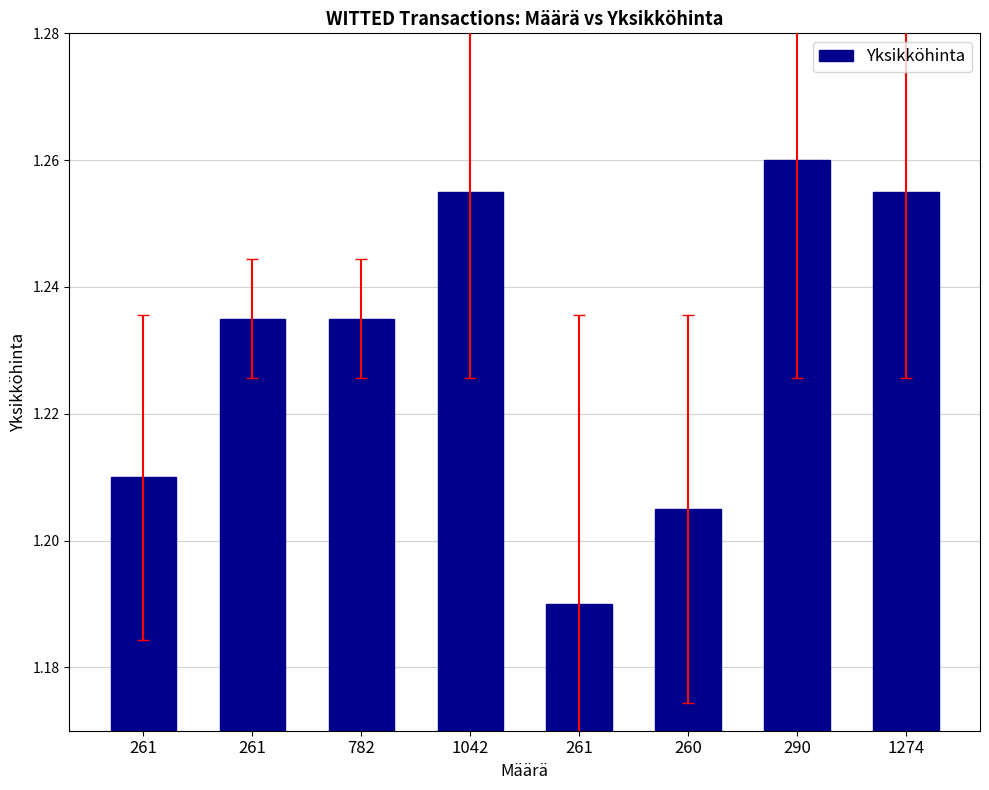

Read the value at 261.

1.2